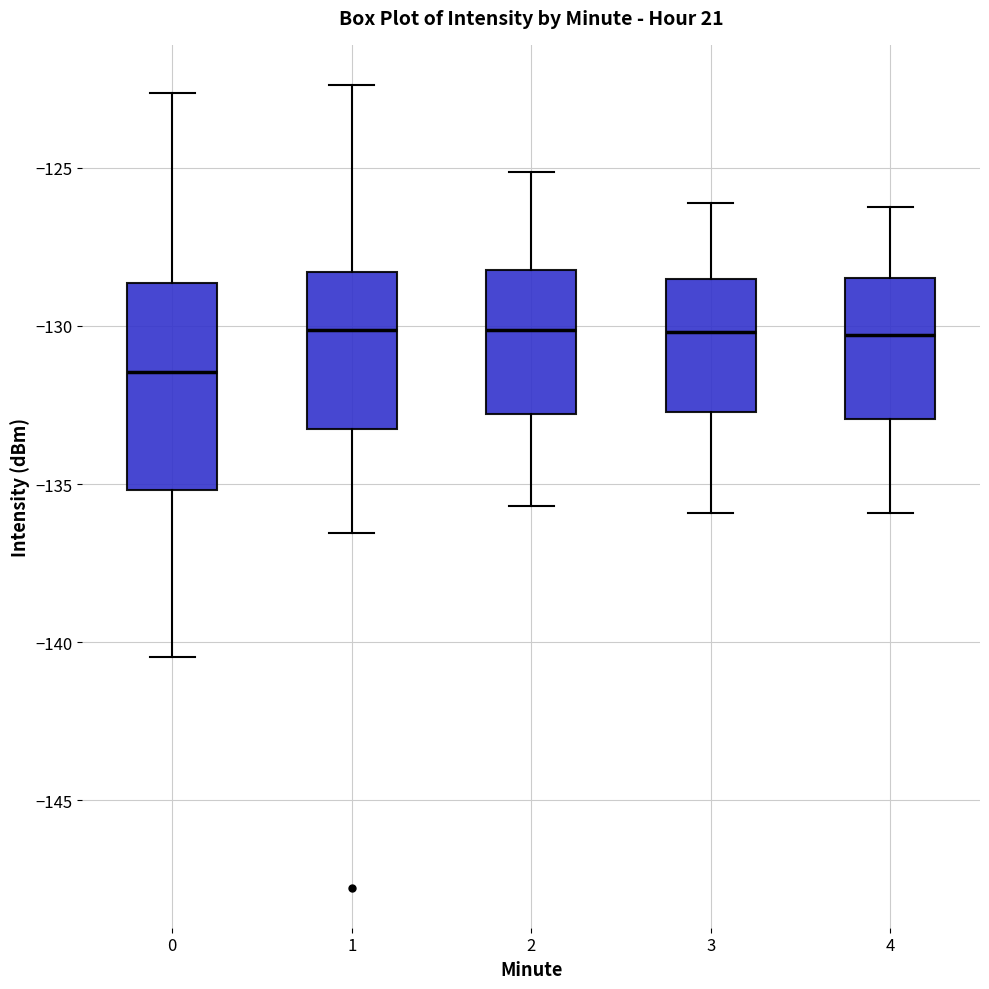

Where does the median line of the box at x = 4 sit on the y-axis? The values are not printed on the chart, so give them approximately, as read against the axis.

-130.5